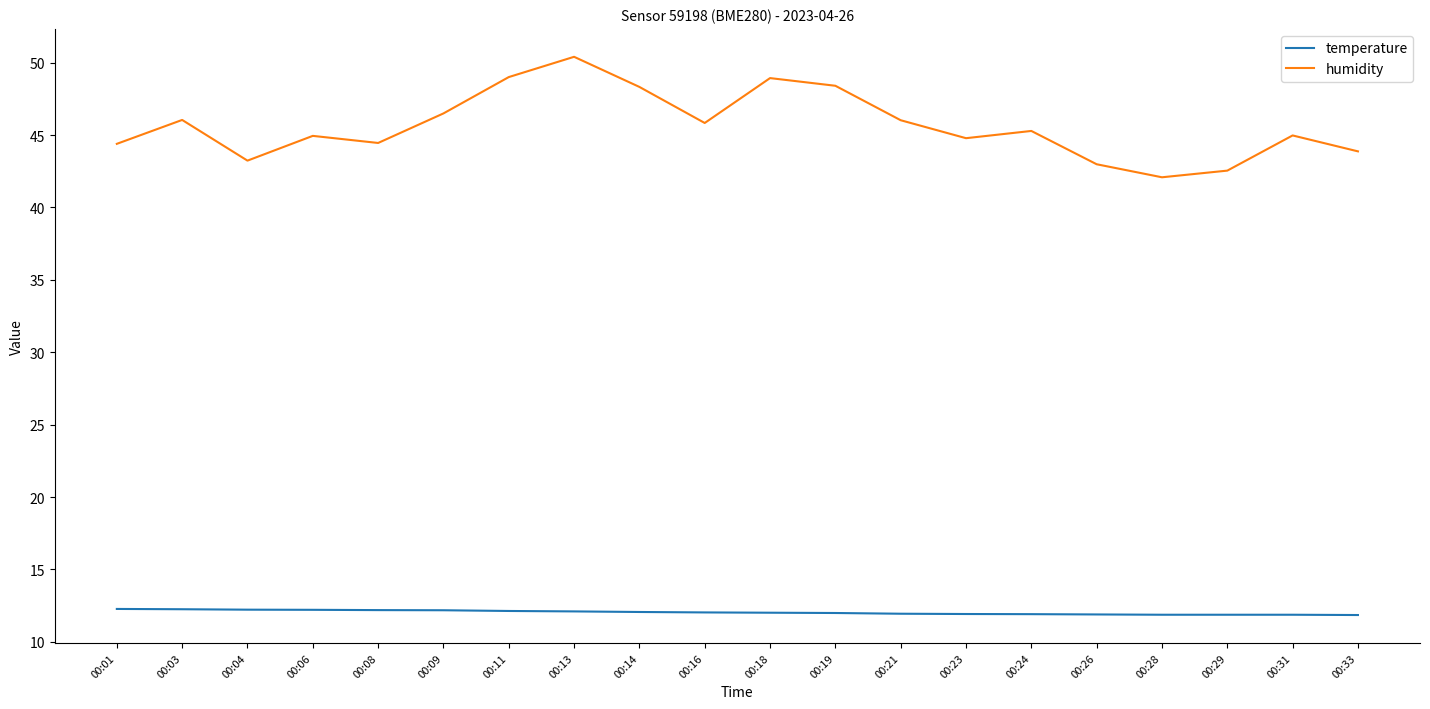

What are all the series names shown in the legend?

temperature, humidity